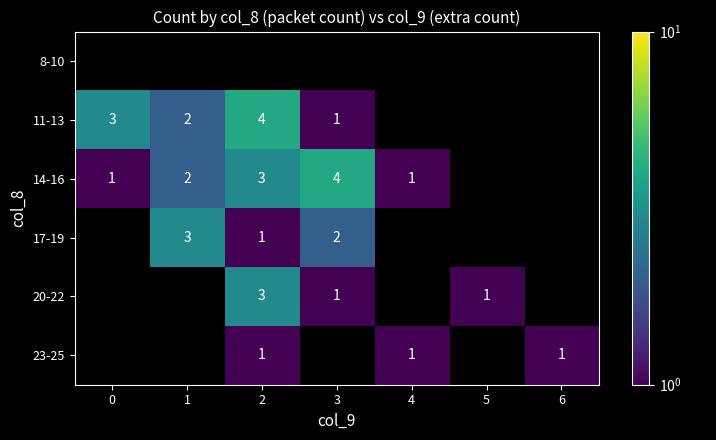

The 20-22 series shows 0 at 3. True or false?

False